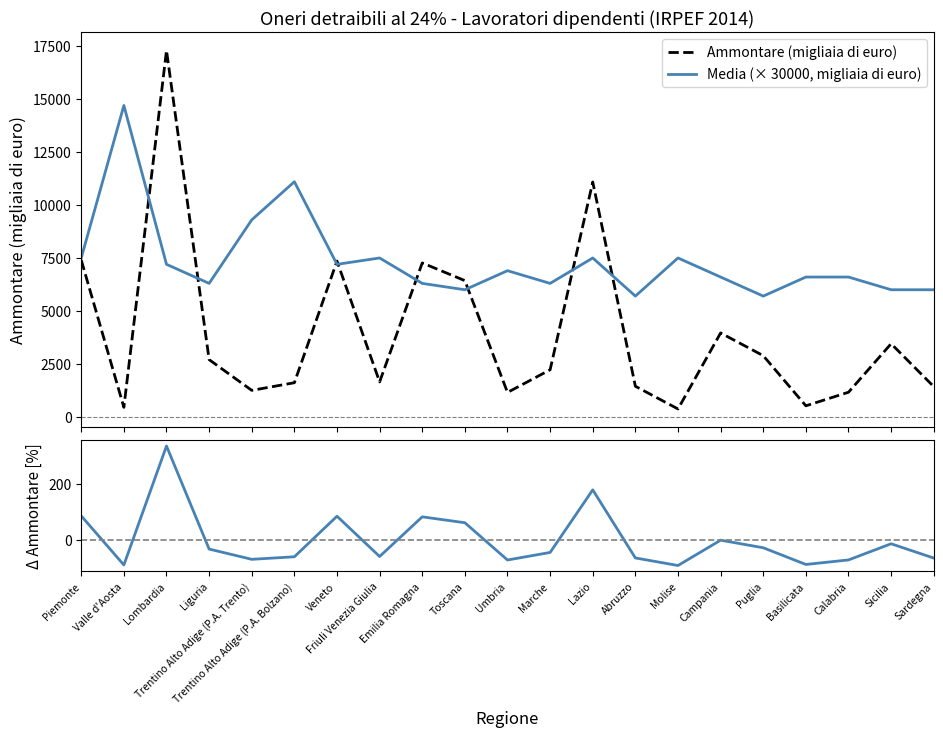

What are all the series names shown in the legend?

Ammontare (migliaia di euro), Media (× 30000, migliaia di euro), Δ Ammontare (%)